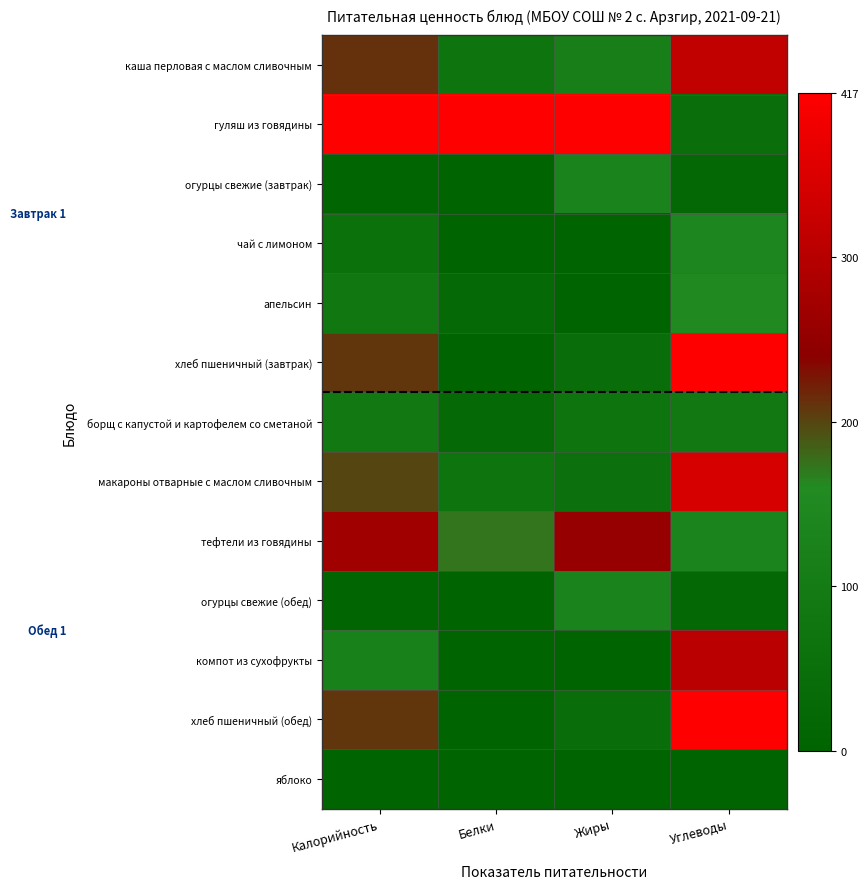

Which series has the largest total across all categories?

гуляш из говядины